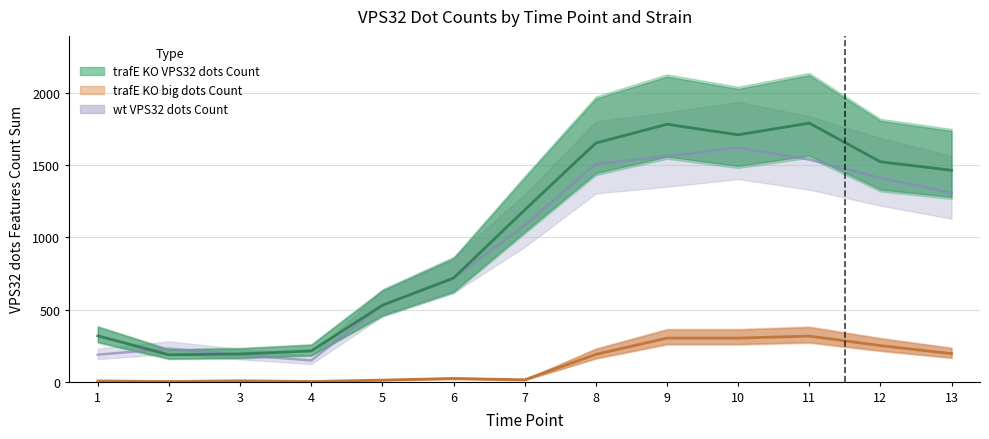

Reading right to left, what are all the values shown in this chart?

trafE KO VPS32 dots Count: 1466	1525	1793	1712	1785	1655	1191	718	530	213	192	186	318
trafE KO big dots Count: 194	250	316	302	302	189	13	22	11	1	6	1	5
wt VPS32 dots Count: 1309	1413	1540	1624	1563	1510	1084	718	530	147	185	229	187